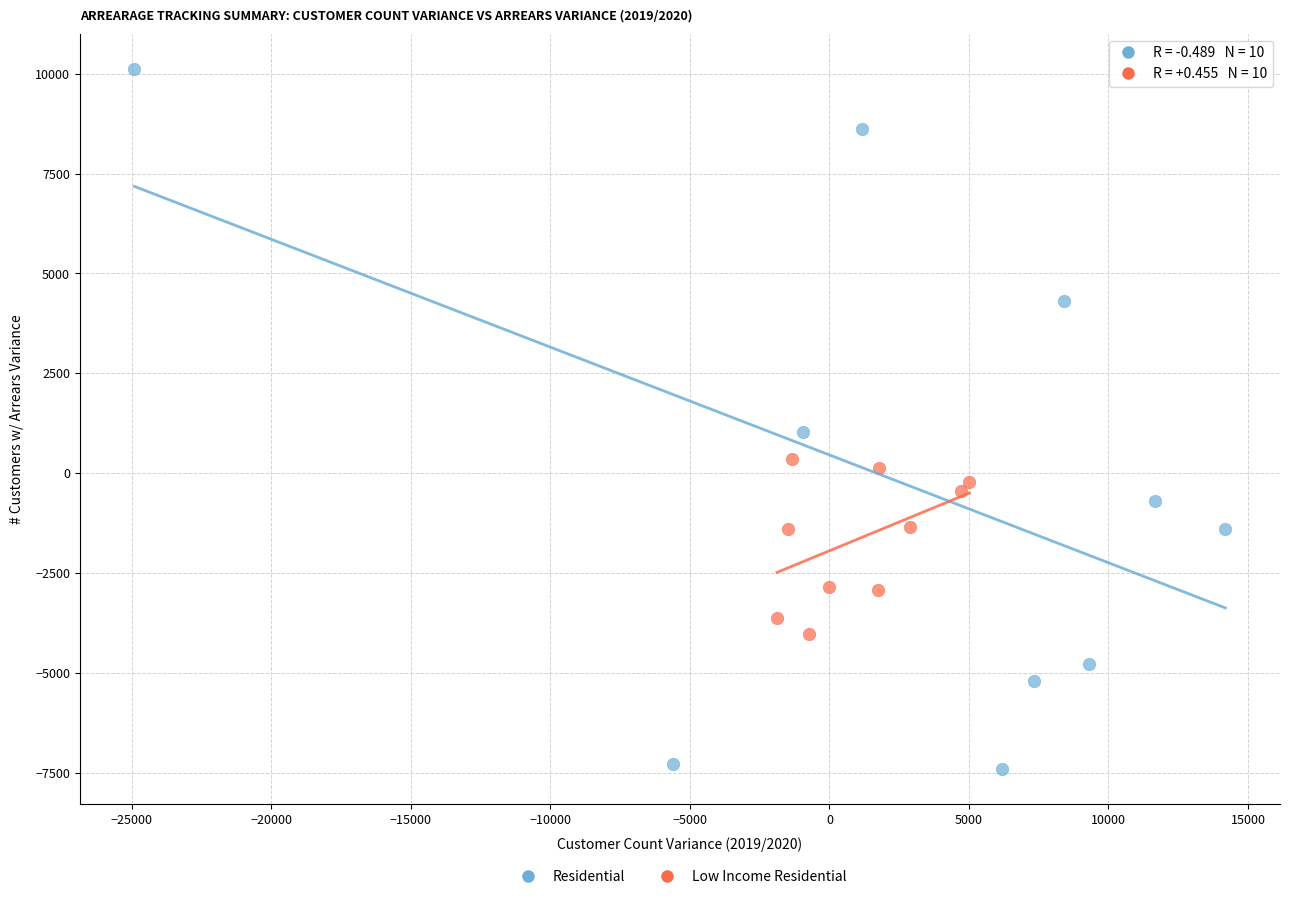

Which series contains the highest Y value?

Residential